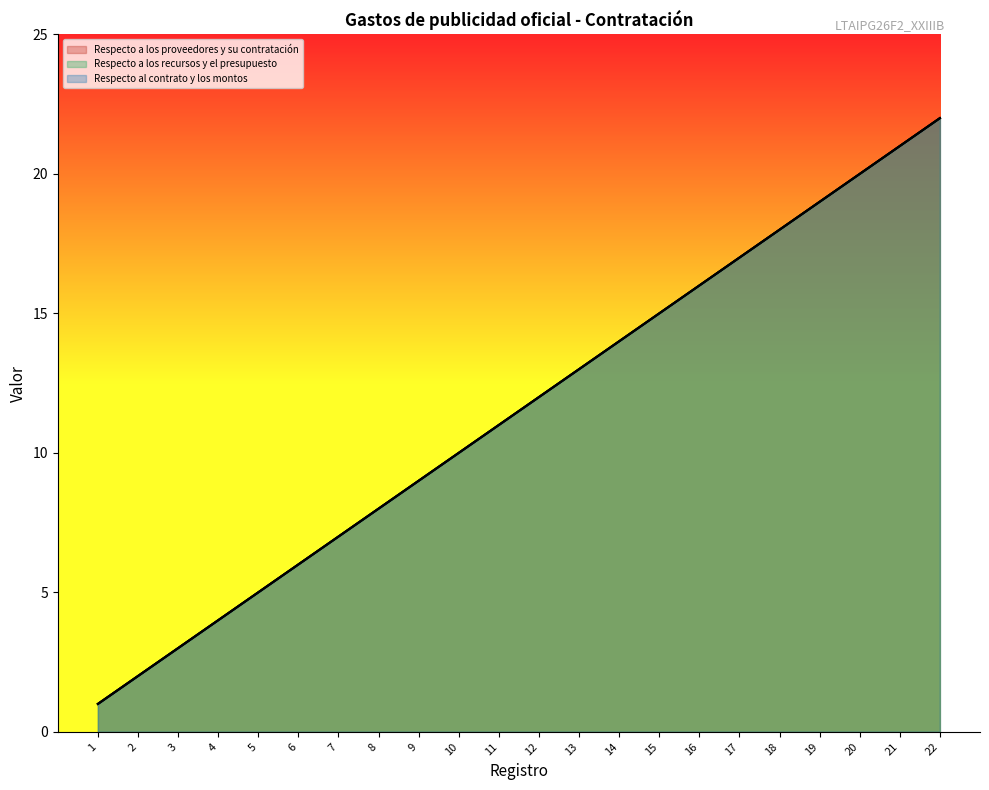

The value of Respecto a los recursos y el presupuesto at 9 is 9. True or false?

True